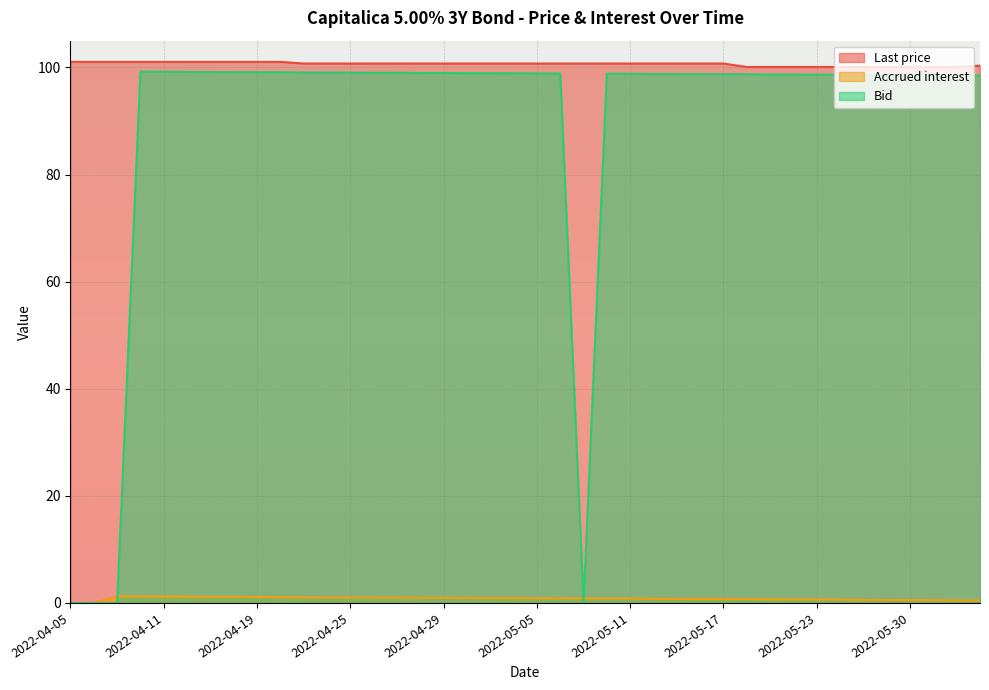

What is the sum of the Last price values at 2022-06-02 and 2022-04-06?

201.4